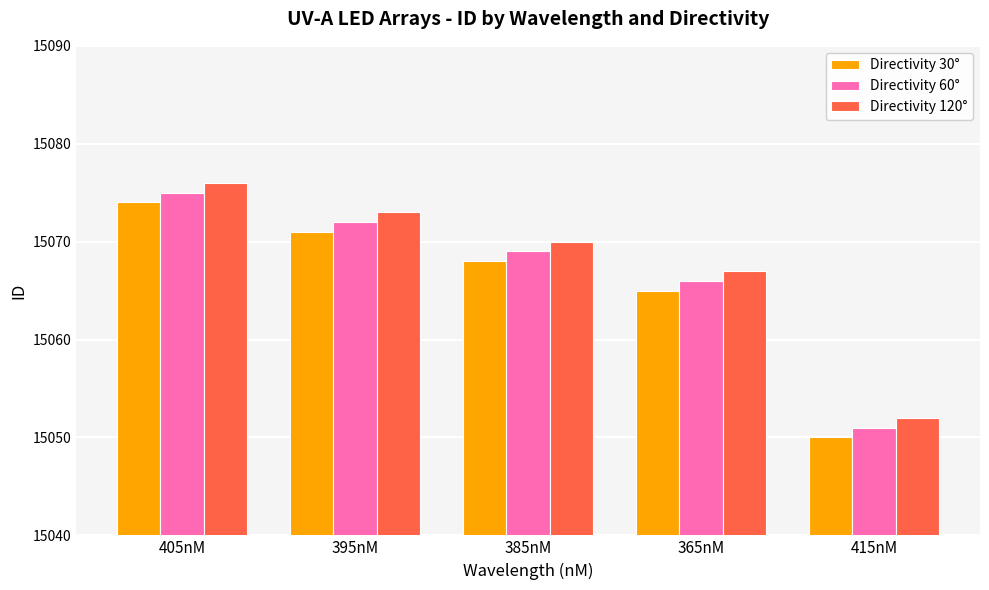

What is the minimum value shown in the chart?

15050